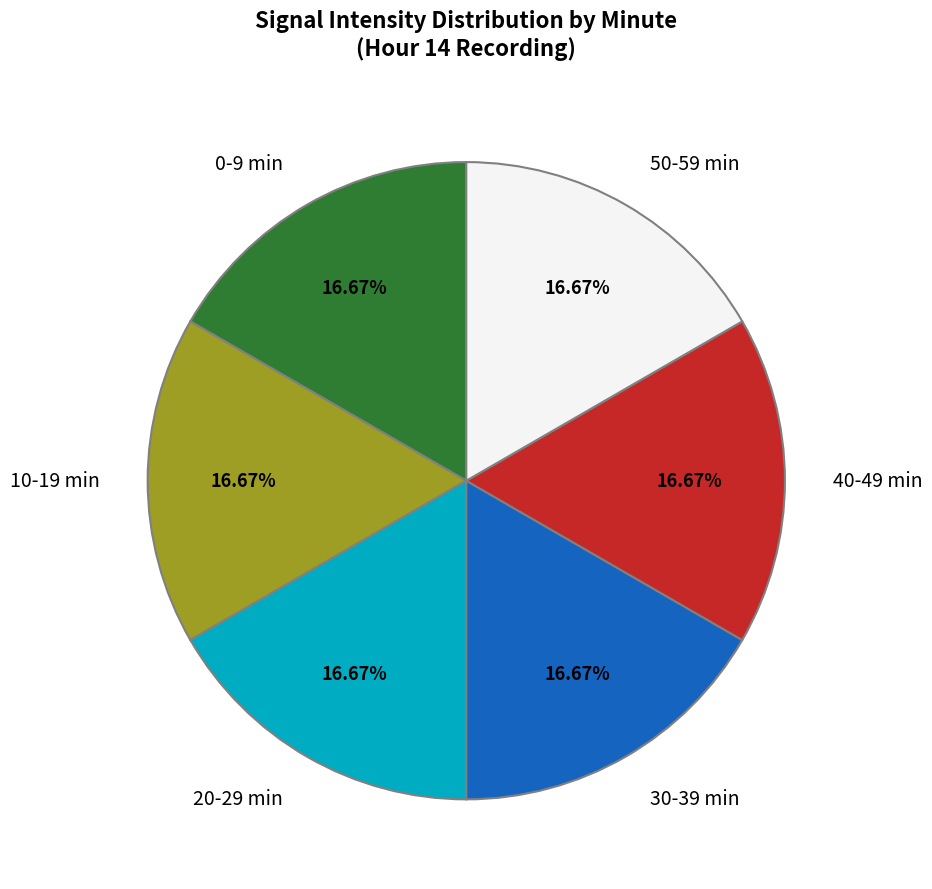

Count the number of slices in the pie.

6